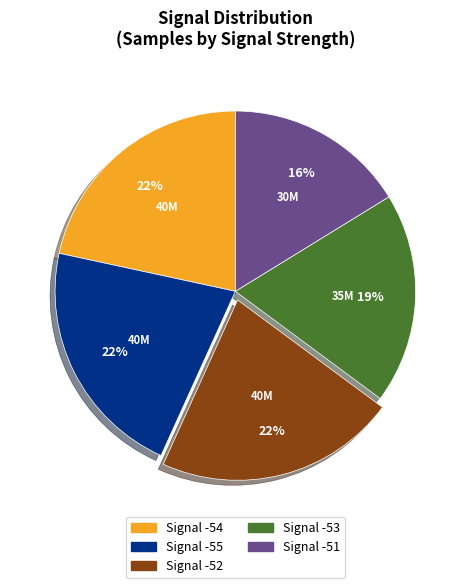

To the nearest percent, what is the average slice percentage?

20%